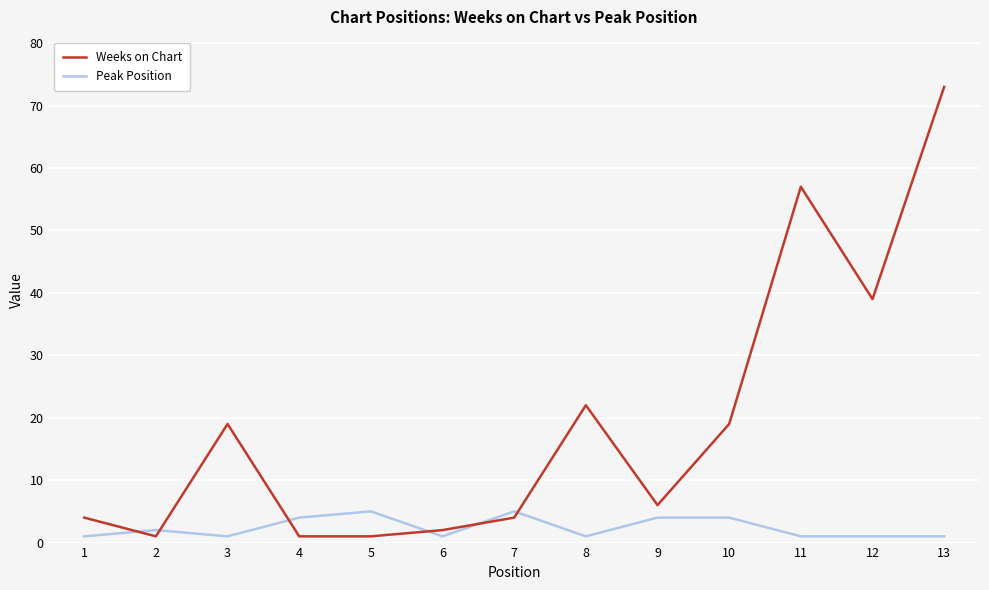

Rank the series by their average value, from highest to lowest.

Weeks on Chart, Peak Position